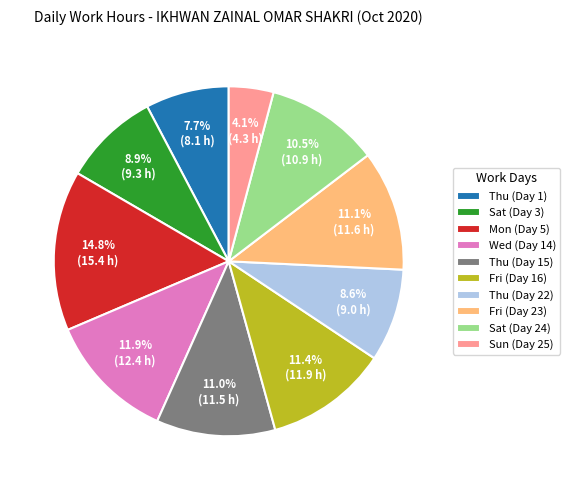

What is the ratio of the value at Thu (Day 1) to the value at Thu (Day 15)?

0.7